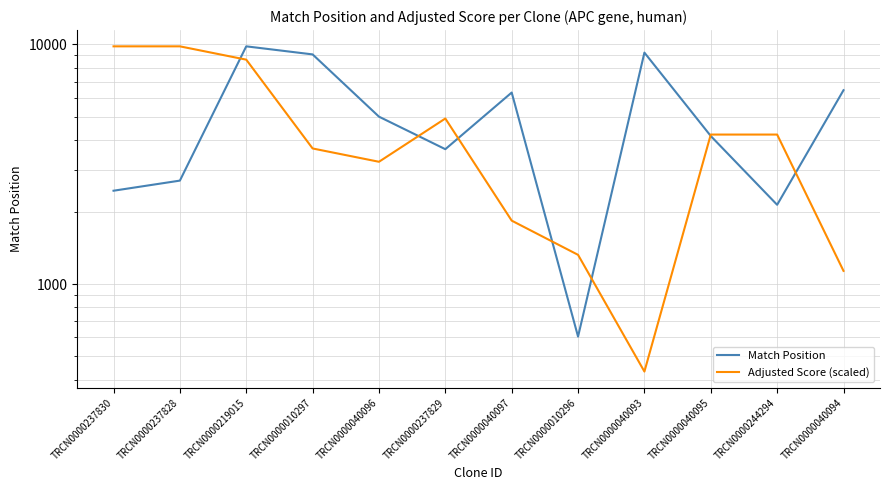

True or false: Match Position and Adjusted Score (scaled) cross at least once.

True